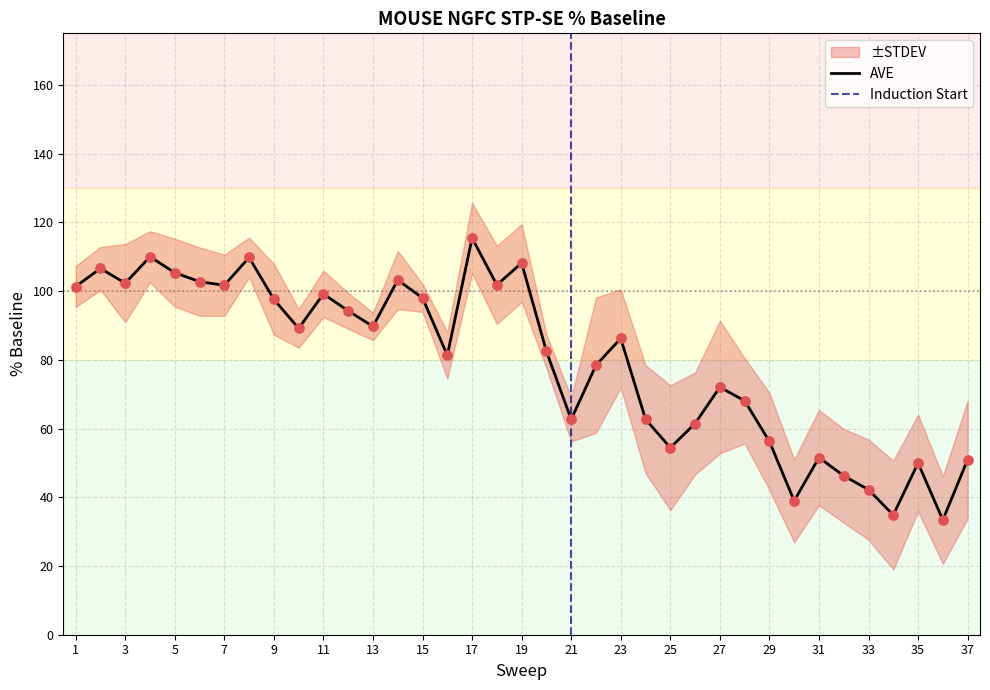

Which series has the largest Y range (max minus min)?

AVE